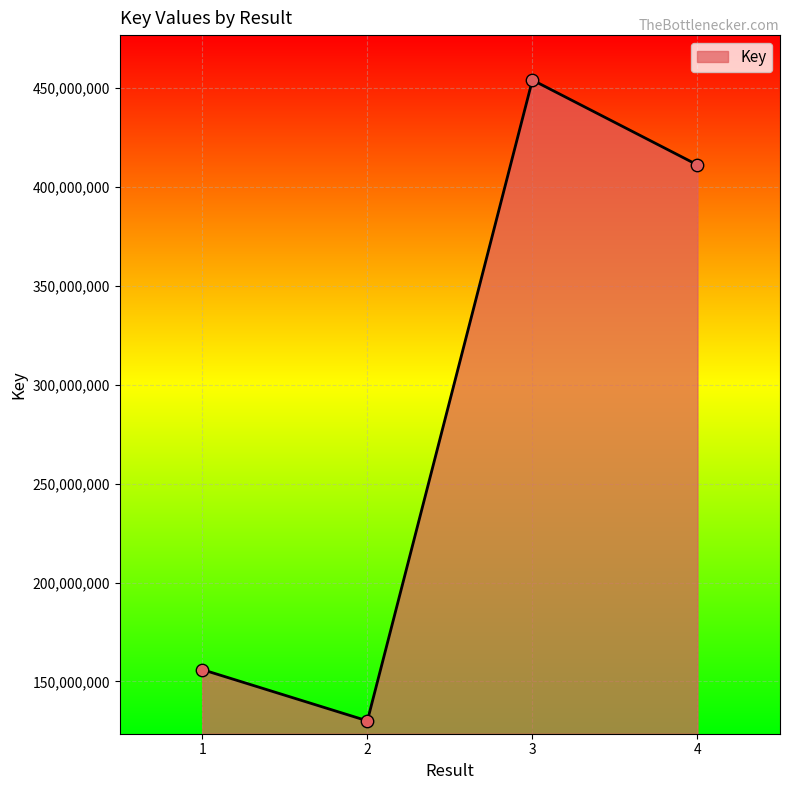

Approximately how many times larger is the value at 4 compared to 3?

0.9